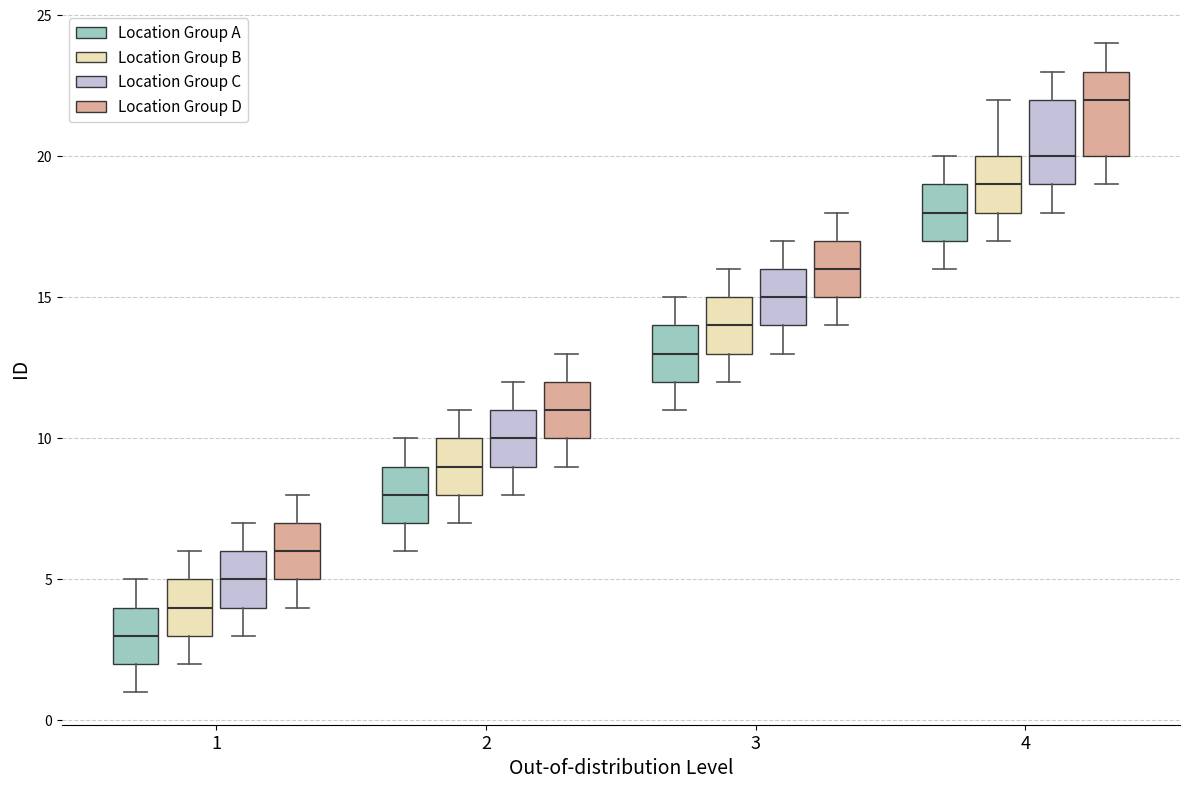

Reading left to right, read every box against the y-axis: the position of its median line, the range the box covers, and the ends of its whiskers. The values are not printed on the chart, so give them approximately, as read against the axis.

1 (Location Group A): median 3, box 2 to 4, whiskers 1 to 5
1 (Location Group B): median 4, box 3 to 5, whiskers 2 to 6
1 (Location Group C): median 5, box 4 to 6, whiskers 3 to 7
1 (Location Group D): median 6, box 5 to 7, whiskers 4 to 8
2 (Location Group A): median 8, box 7 to 9, whiskers 6 to 10
2 (Location Group B): median 9, box 8 to 10, whiskers 7 to 11
2 (Location Group C): median 10, box 9 to 11, whiskers 8 to 12
2 (Location Group D): median 11, box 10 to 12, whiskers 9 to 13
3 (Location Group A): median 13, box 12 to 14, whiskers 11 to 15
3 (Location Group B): median 14, box 13 to 15, whiskers 12 to 16
3 (Location Group C): median 15, box 14 to 16, whiskers 13 to 17
3 (Location Group D): median 16, box 15 to 17, whiskers 14 to 18
4 (Location Group A): median 18, box 17 to 19, whiskers 16 to 20
4 (Location Group B): median 19, box 18 to 20, whiskers 17 to 22
4 (Location Group C): median 20, box 19 to 22, whiskers 18 to 23
4 (Location Group D): median 22, box 20 to 23, whiskers 19 to 24